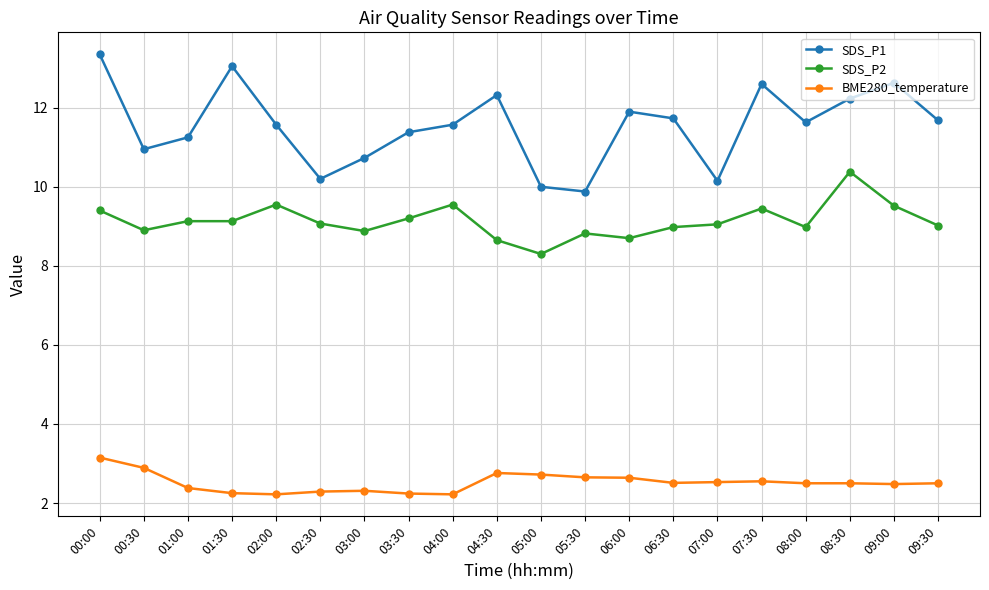

What is the value of the SDS_P1 point at the 20th from the left?

11.7